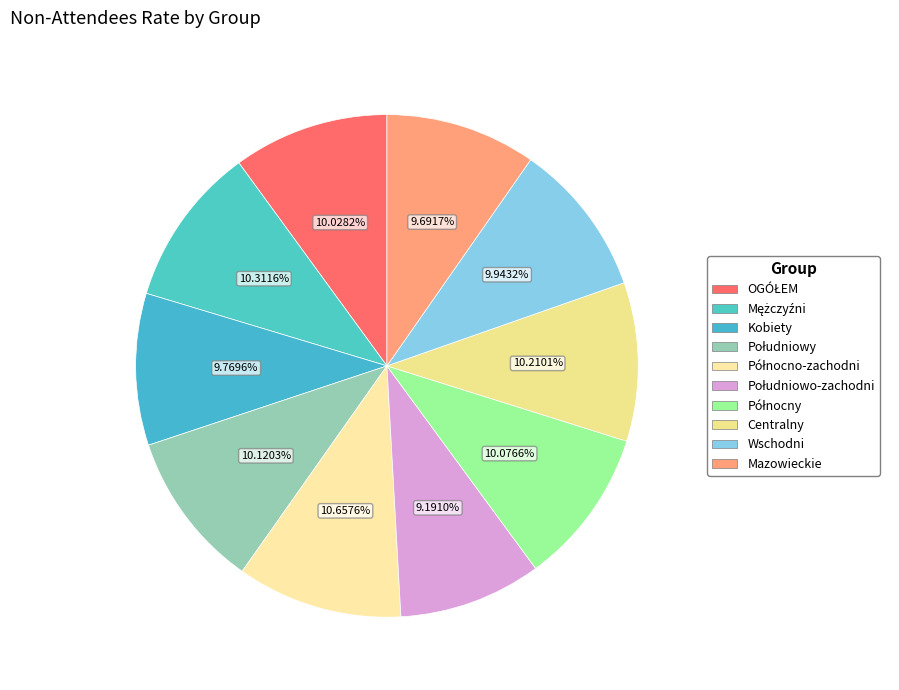

To the nearest percent, what percentage of the pie is Kobiety?

10%